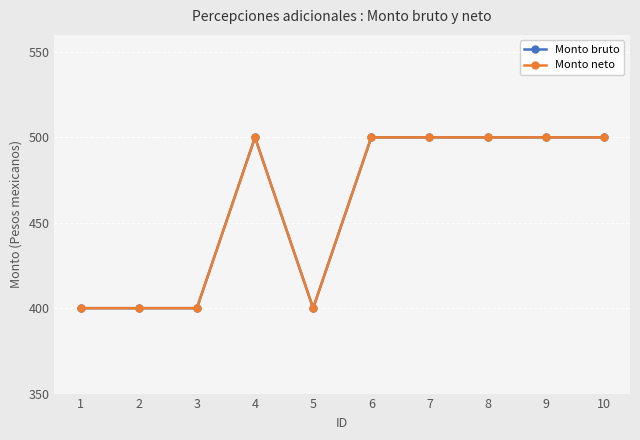

True or false: Monto bruto and Monto neto cross at least once.

False